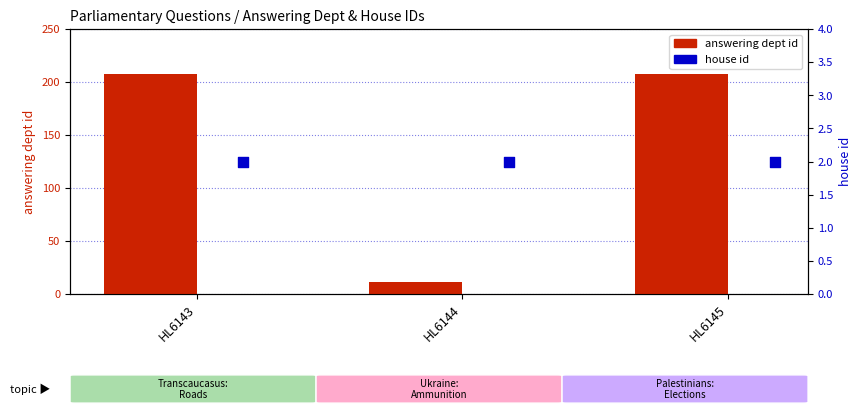

Which series contains the highest Y value?

answering dept id